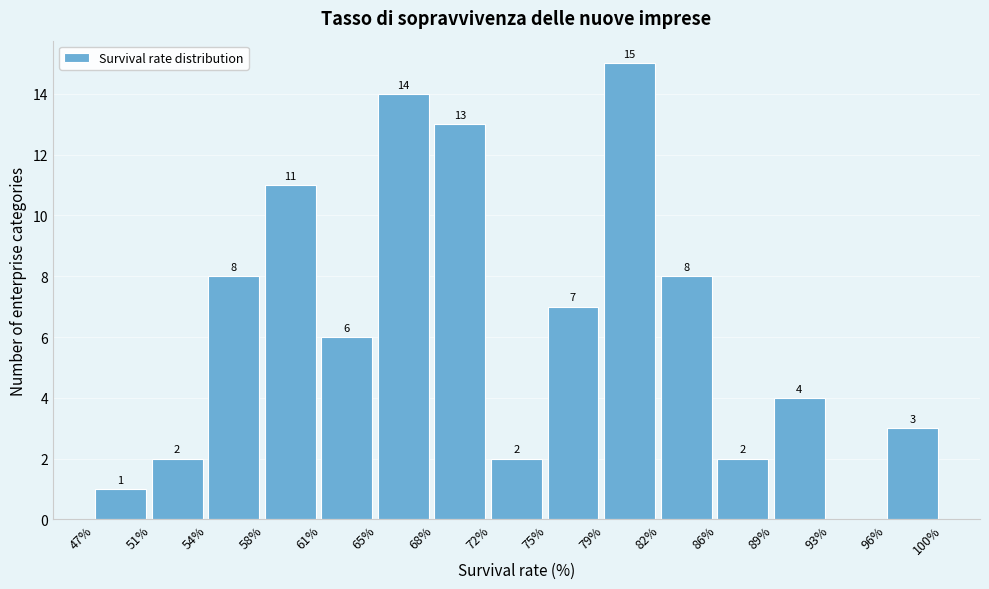

Reading left to right, list all the values displayed in this chart.

47%=1	51%=2	54%=8	58%=11	61%=6	65%=14	68%=13	72%=2	75%=7	79%=15	82%=8	86%=2	89%=4	93%=0	96%=3